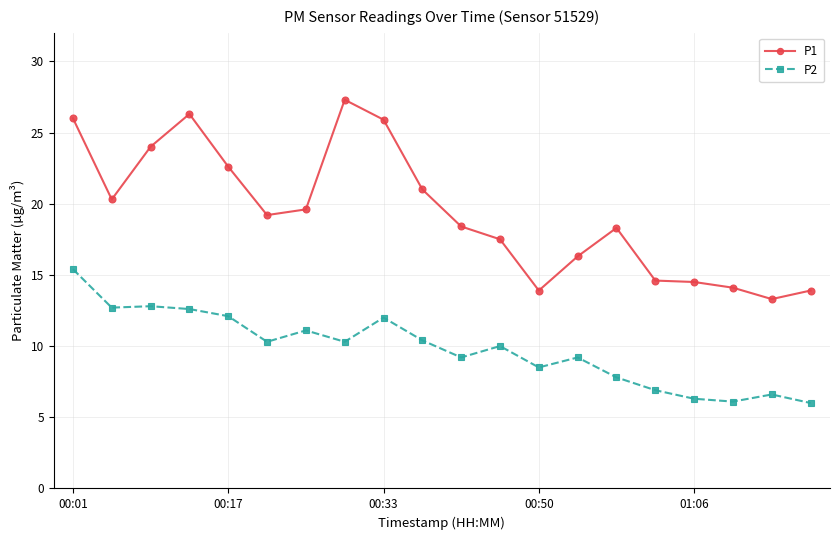

What is the highest value of the P2 series?

15.4